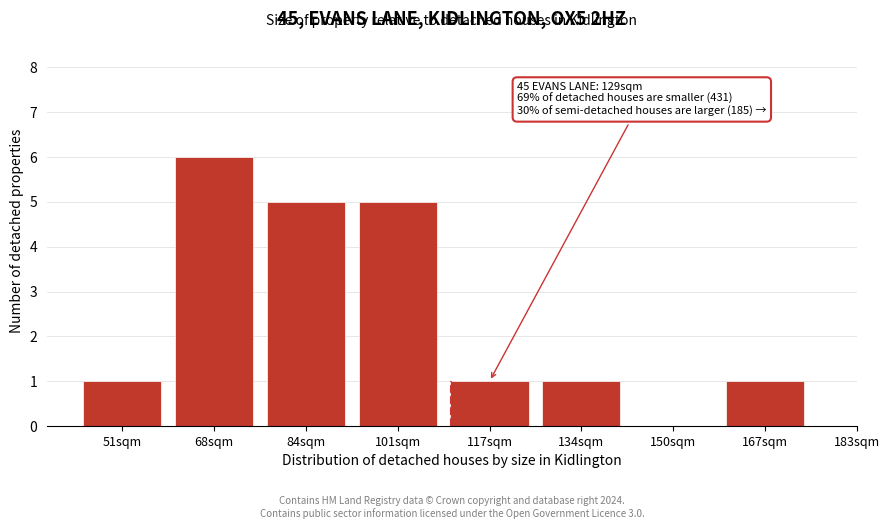

Reading left to right, extract all data points from this chart.

51sqm=1	68sqm=6	84sqm=5	101sqm=5	117sqm=1	134sqm=1	150sqm=0	167sqm=1